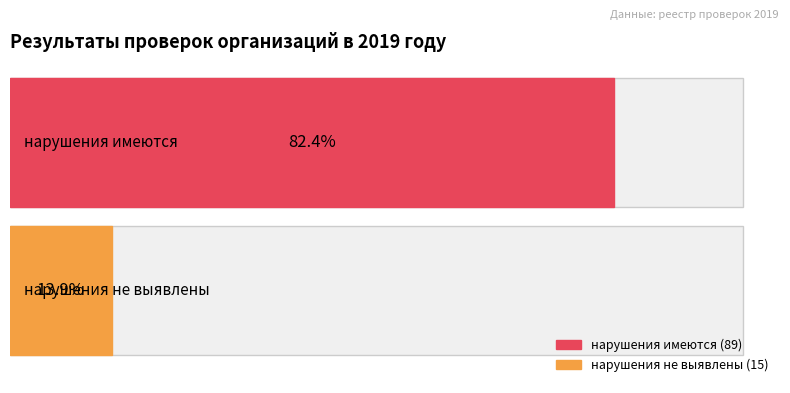

True or false: нарушения имеются has a value of 8 at нарушения не выявлены.

False